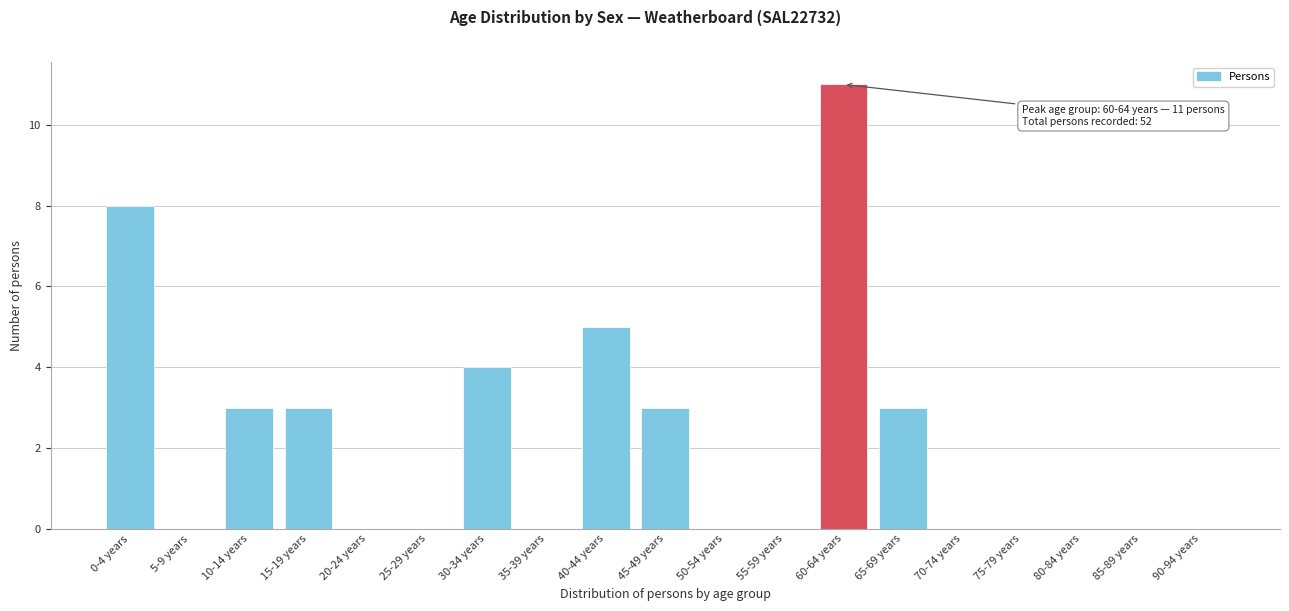

Reading right to left, list all the values displayed in this chart.

90-94 years=0	85-89 years=0	80-84 years=0	75-79 years=0	70-74 years=0	65-69 years=3	60-64 years=11	55-59 years=0	50-54 years=0	45-49 years=3	40-44 years=5	35-39 years=0	30-34 years=4	25-29 years=0	20-24 years=0	15-19 years=3	10-14 years=3	5-9 years=0	0-4 years=8